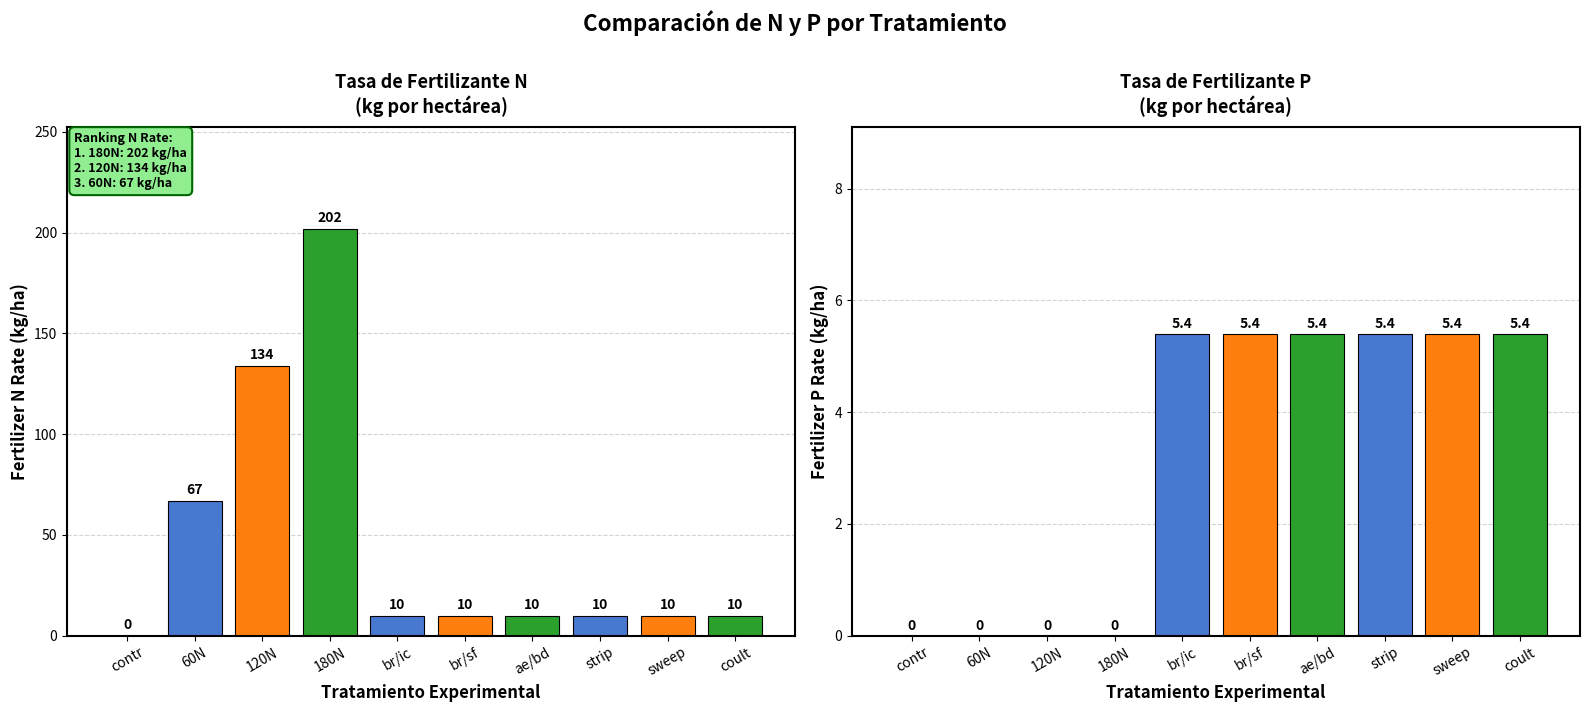

At which label does Fertilizer P Rate first exceed 5?

br/ic